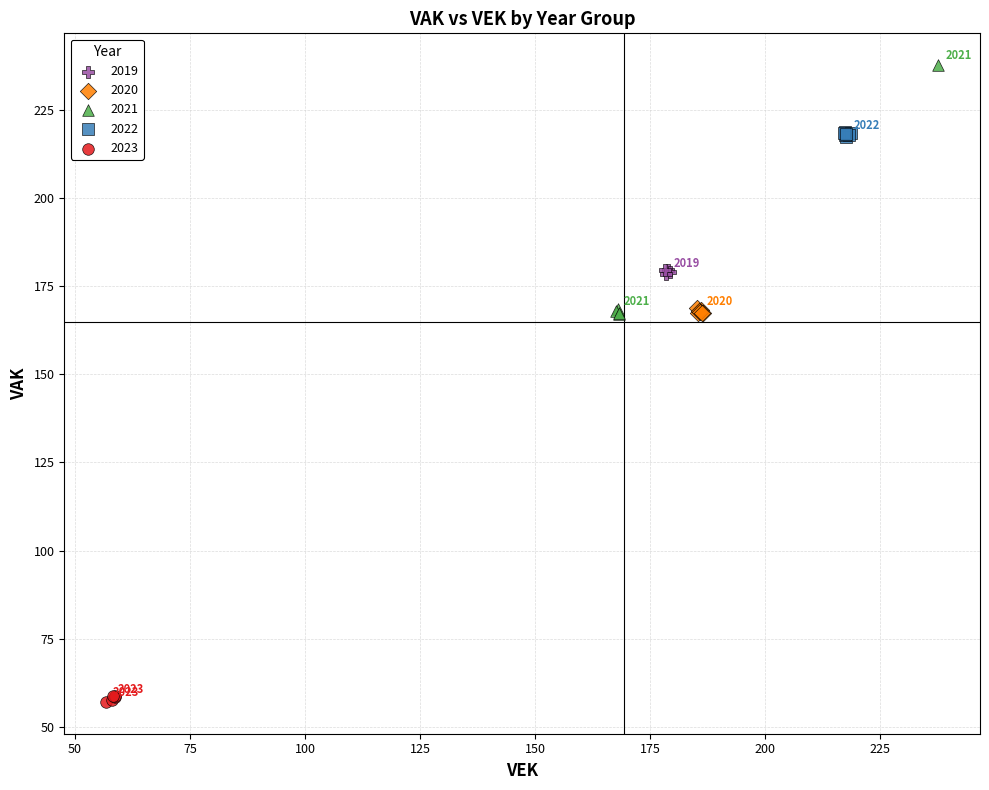

Which series has the widest spread of Y values?

2021